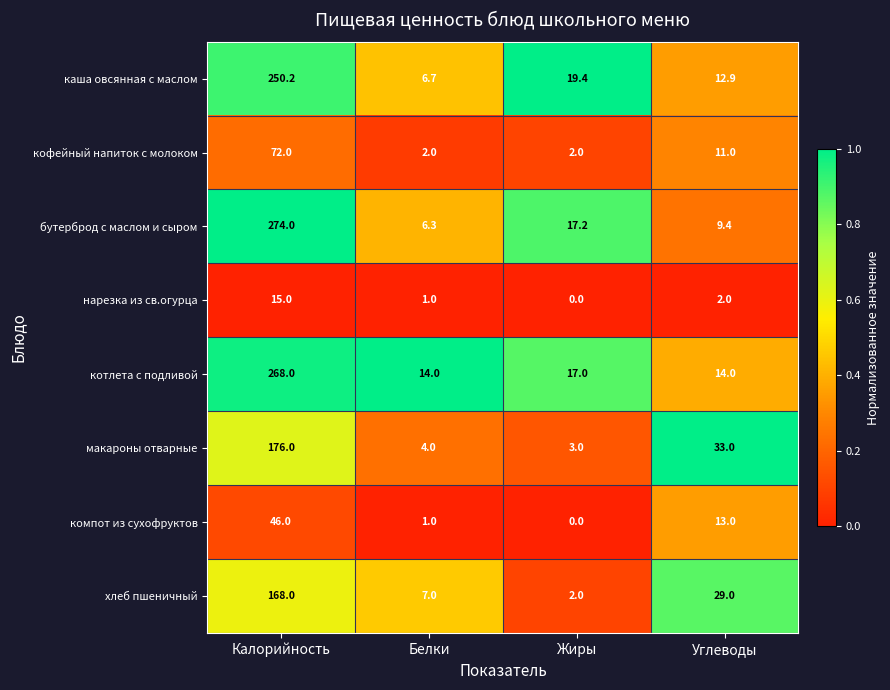

Where is макароны отварные nearest to the value 89?

Углеводы